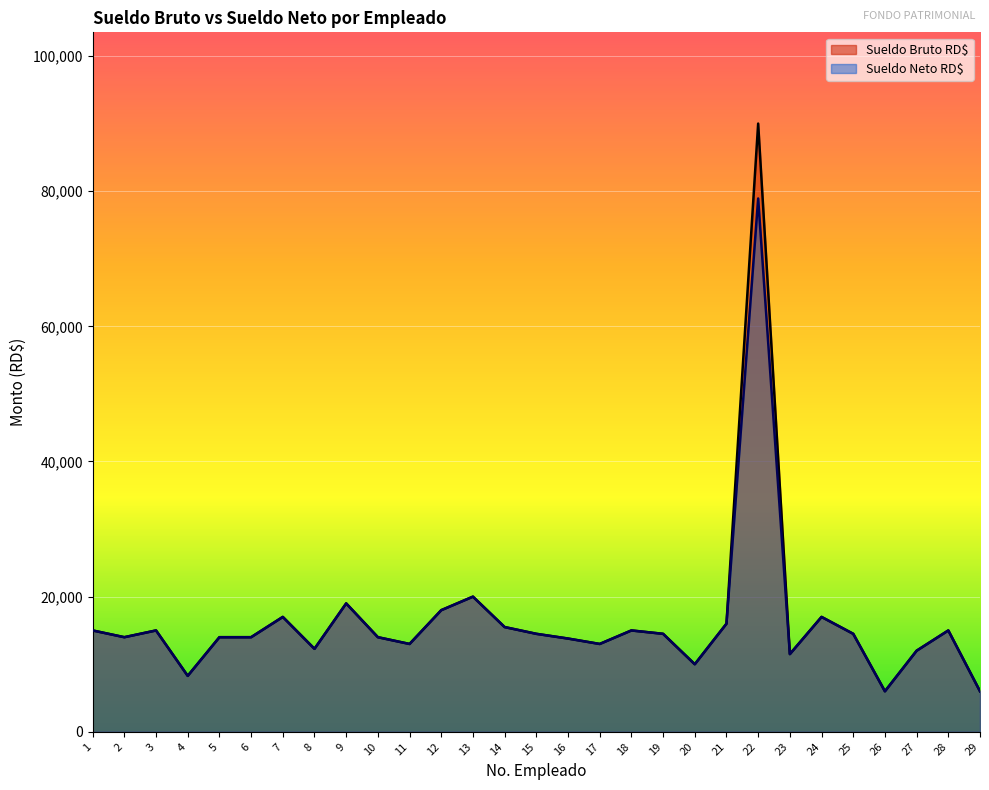

What is the value of the Sueldo Neto RD$ point at the 4th from the left?

8280.0